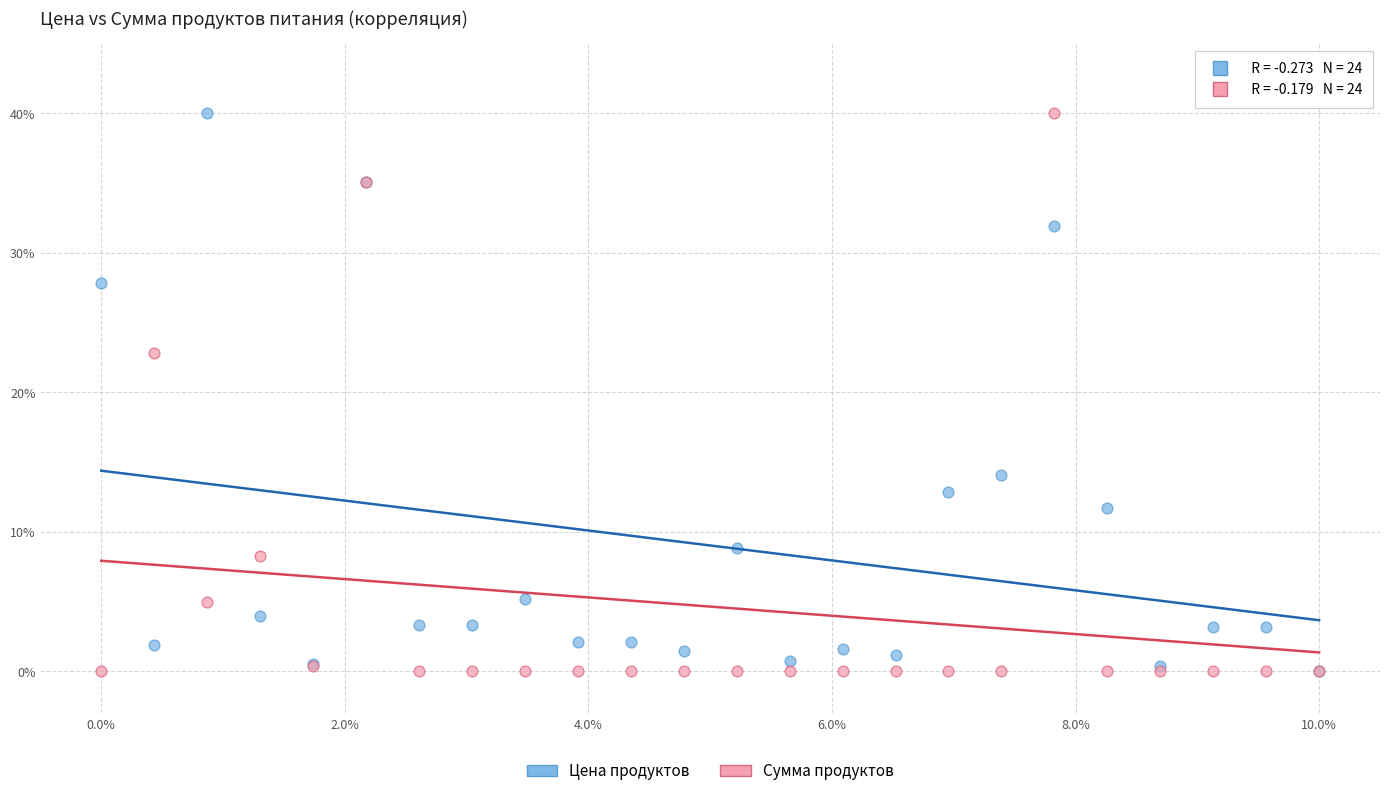

Across all series, what Y value is closest to 20?

22.9